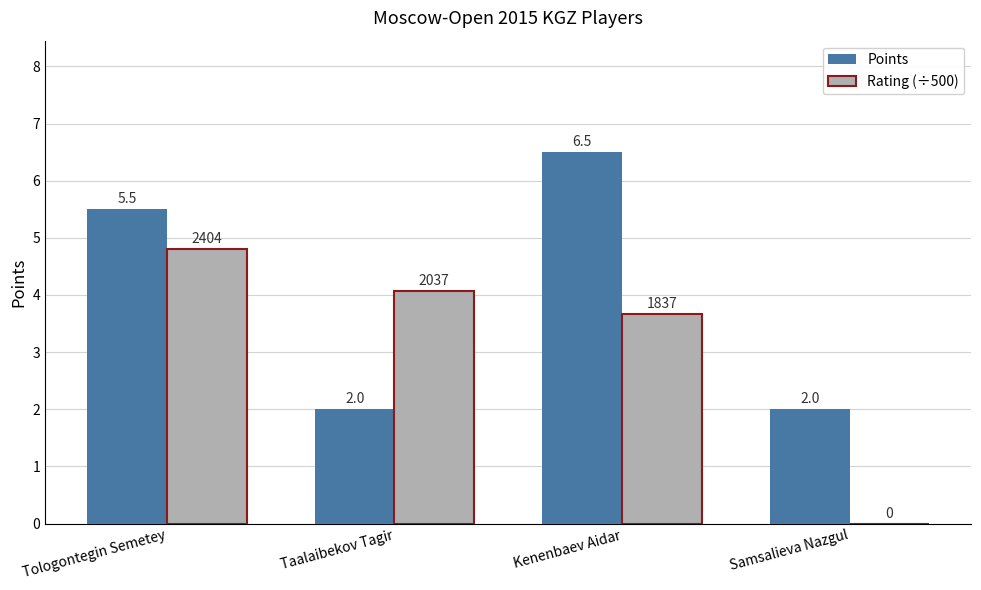

What are all the series names shown in the legend?

Points, Rating (÷500)